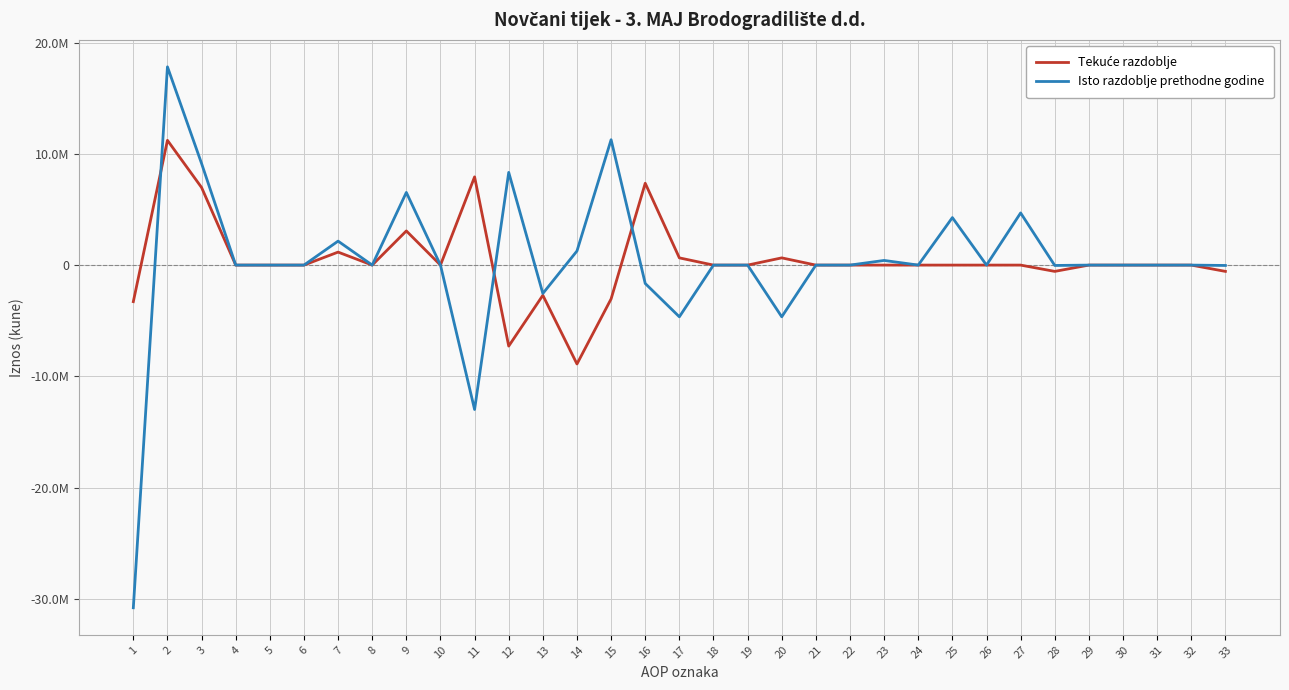

What is the sum of all Tekuće razdoblje values?

12679553